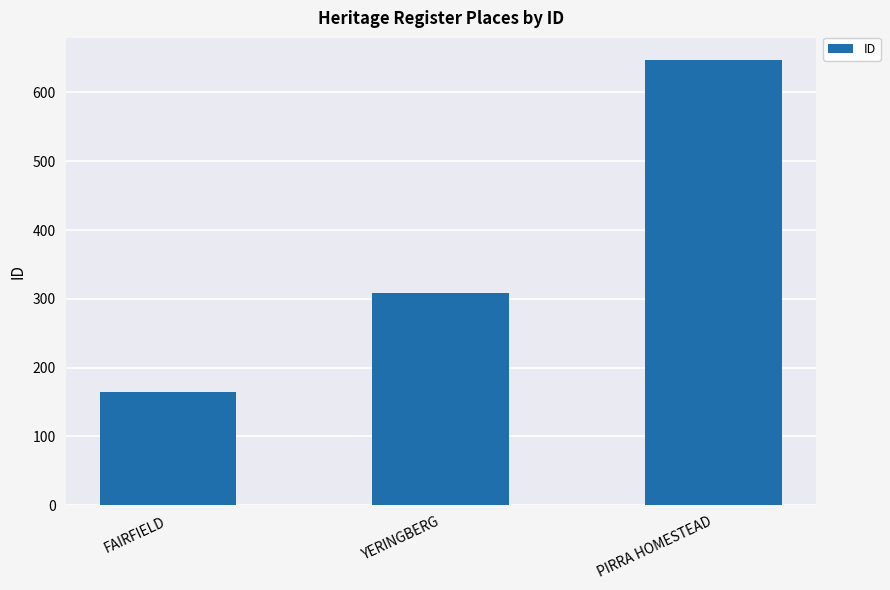

Reading right to left, extract all data points from this chart.

PIRRA HOMESTEAD=647	YERINGBERG=309	FAIRFIELD=165